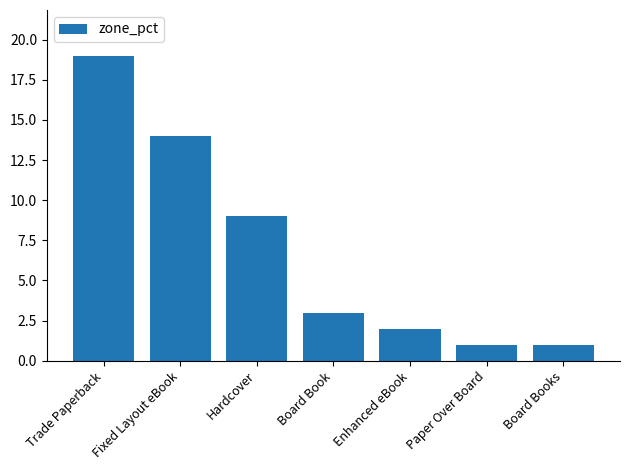

Reading left to right, extract all data points from this chart.

Trade Paperback=19	Fixed Layout eBook=14	Hardcover=9	Board Book=3	Enhanced eBook=2	Paper Over Board=1	Board Books=1